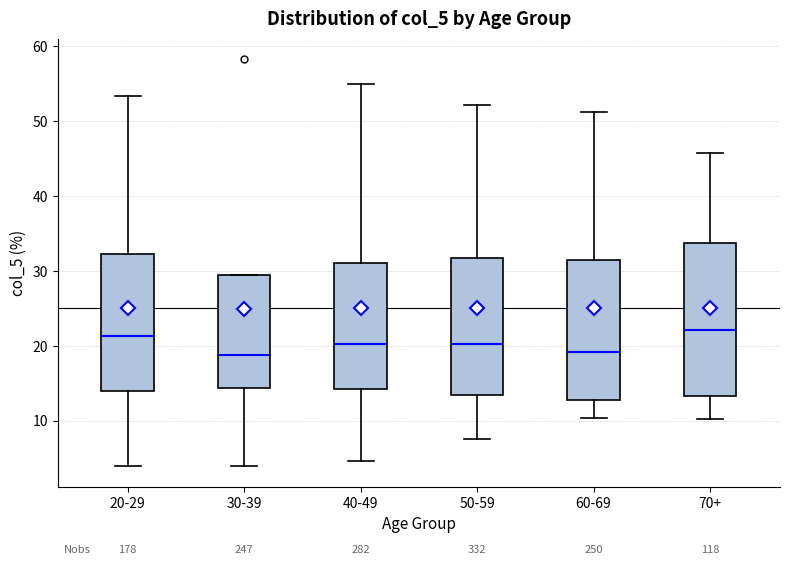

Reading left to right, transcribe this box plot: for each box, give where its median line is, the range the box spans, and where its two whiskers end, as read against the y-axis. The values are not printed on the chart, so give them approximately, as read against the axis.

20-29: median 21, box 14 to 32, whiskers 4 to 53
30-39: median 19, box 14 to 29, whiskers 4 to 29
40-49: median 20, box 14 to 31, whiskers 5 to 55
50-59: median 20, box 13 to 32, whiskers 8 to 52
60-69: median 19, box 13 to 31, whiskers 10 to 51
70+: median 22, box 13 to 34, whiskers 10 to 46